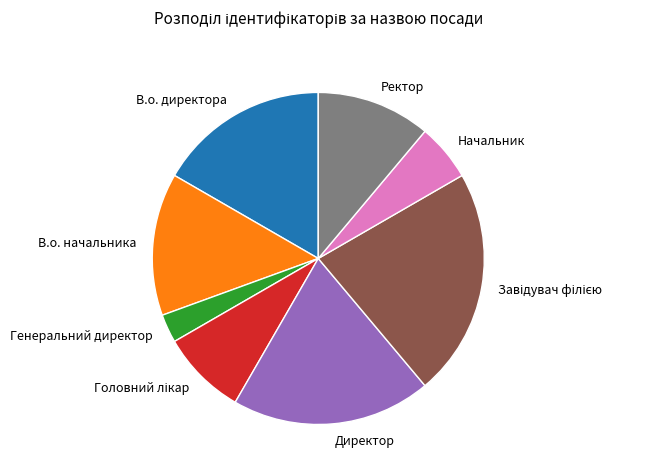

What is the ratio of the value at Директор to the value at Начальник?

3.5